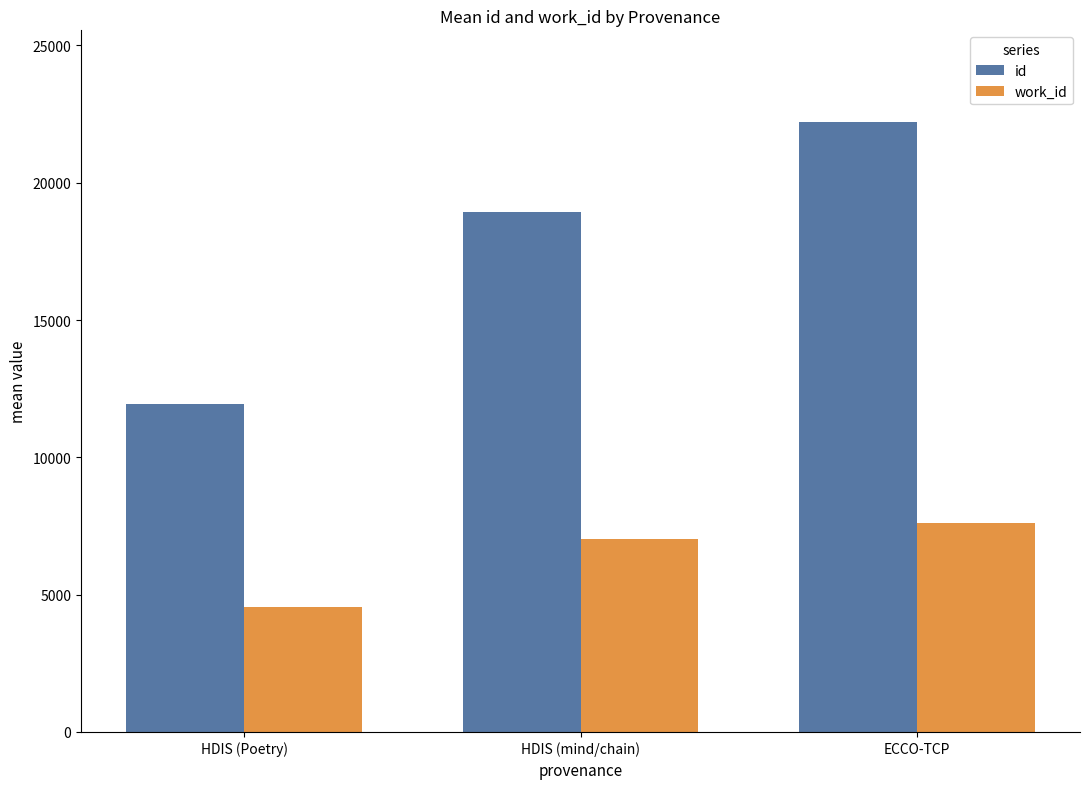

What is the difference between the highest and lowest values at HDIS (Poetry)?

7400.5